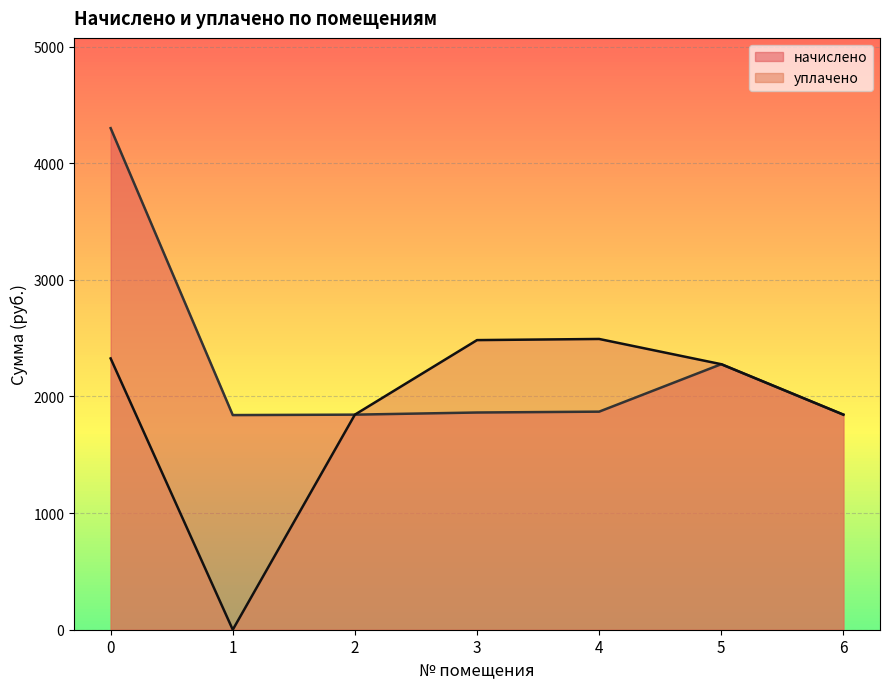

What are all the series names shown in the legend?

начислено, уплачено